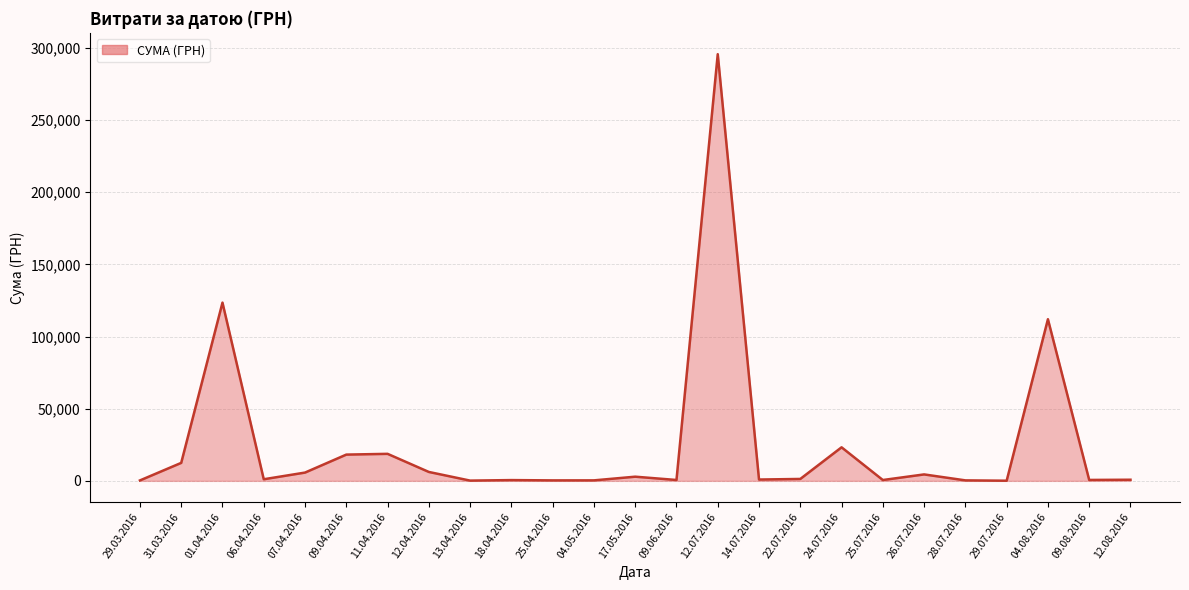

At which label is the value closest to 147868?

01.04.2016